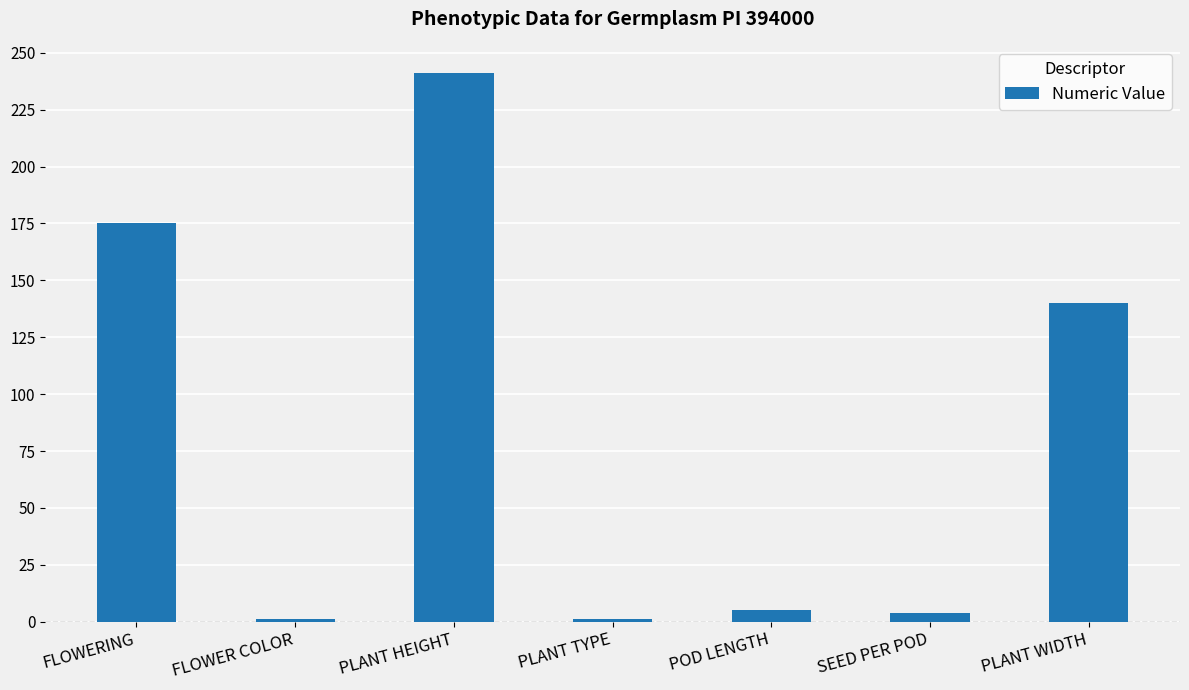

At which label does the data first exceed 5?

FLOWERING